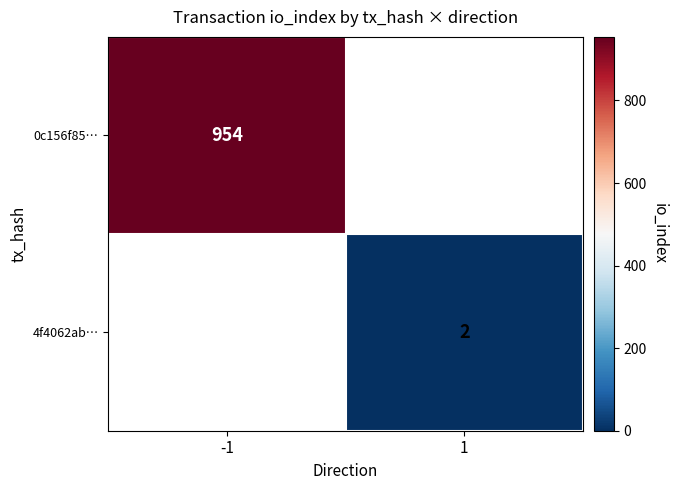

True or false: 0c156f85… has a value of 1473.9 at -1.

False